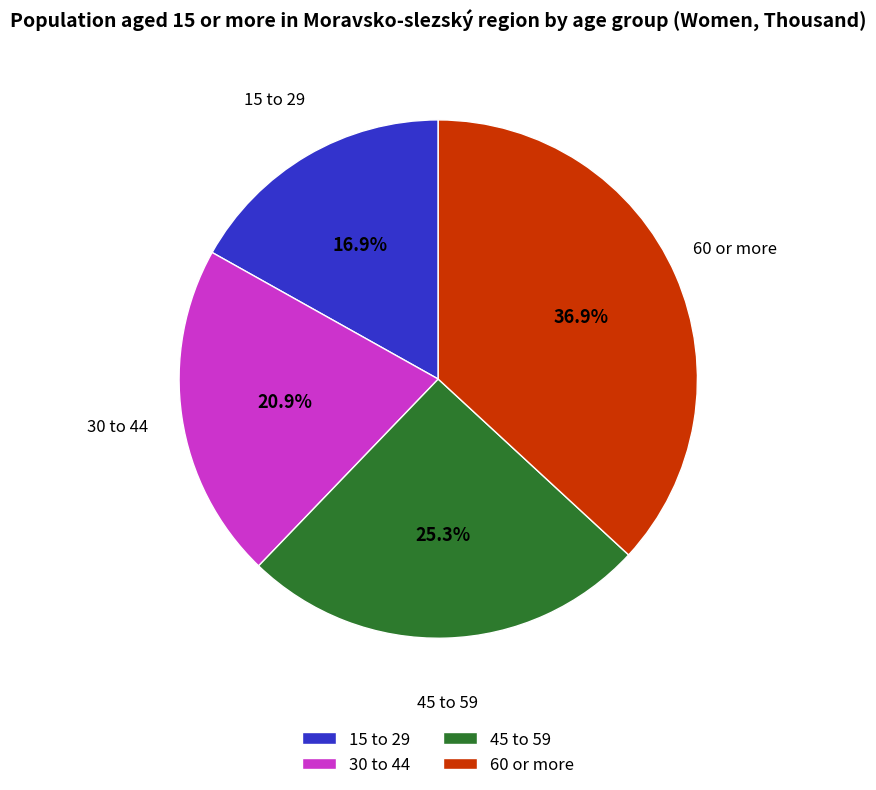

To the nearest percent, what percentage of the pie is 60 or more?

37%